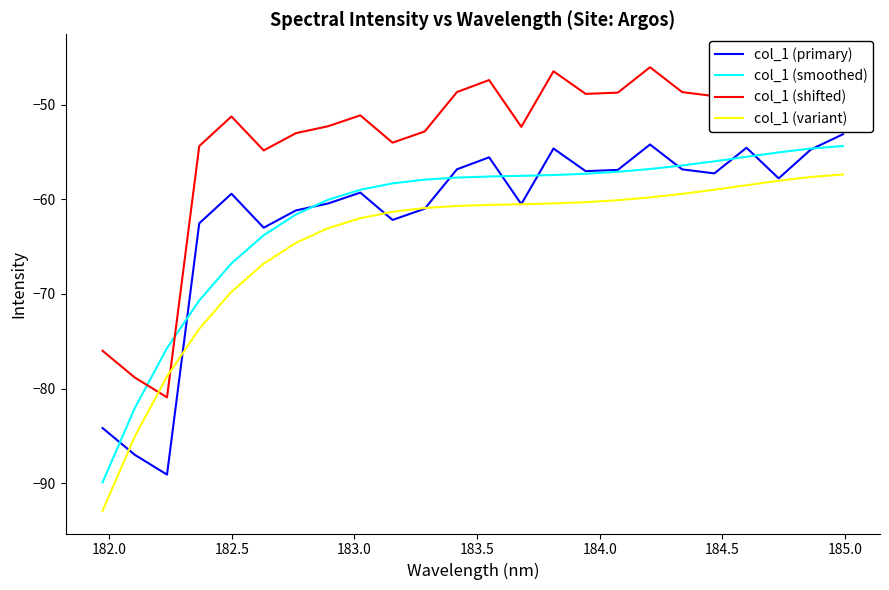

True or false: col_1 (smoothed) and col_1 (variant) intersect in this chart.

False